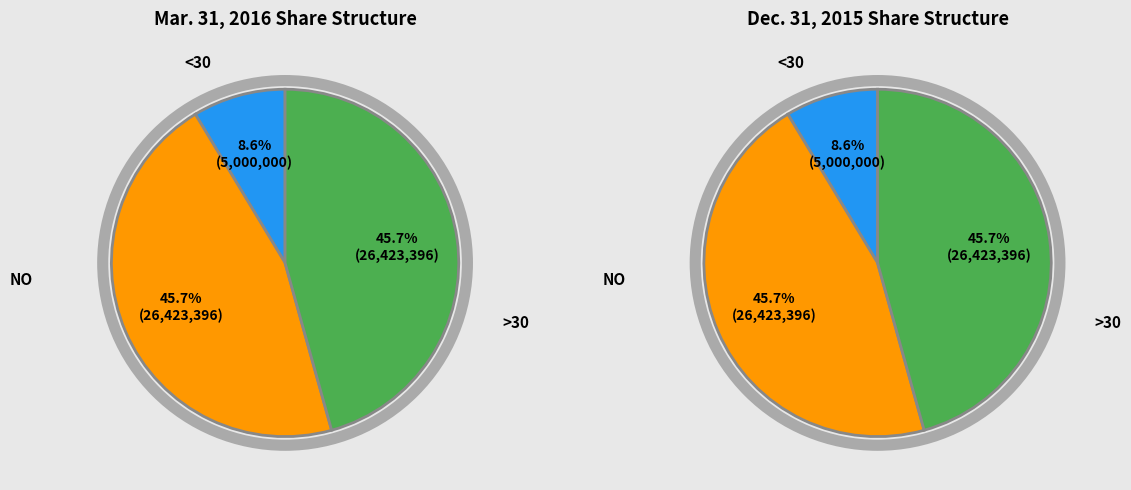

How many slices are in this pie chart?

3